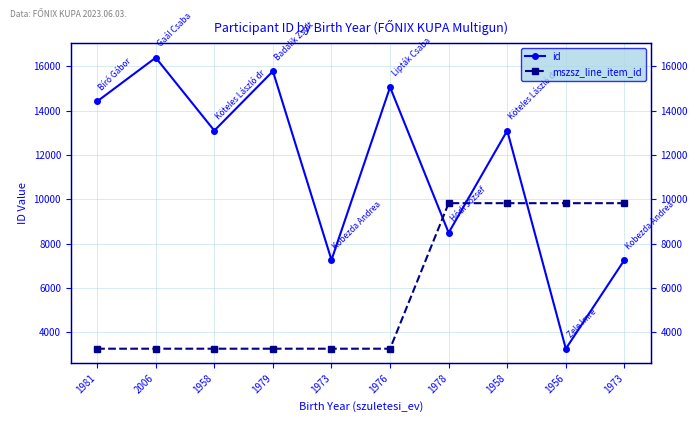

At which label does mszsz_line_item_id reach its peak?

1978